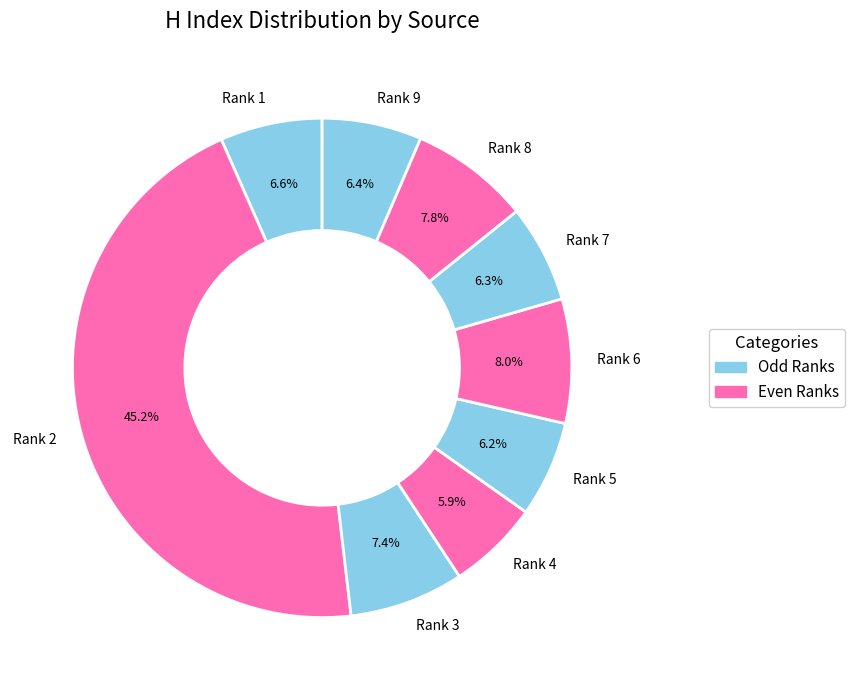

What percentage is NOT represented by Rank 5?

93.8%